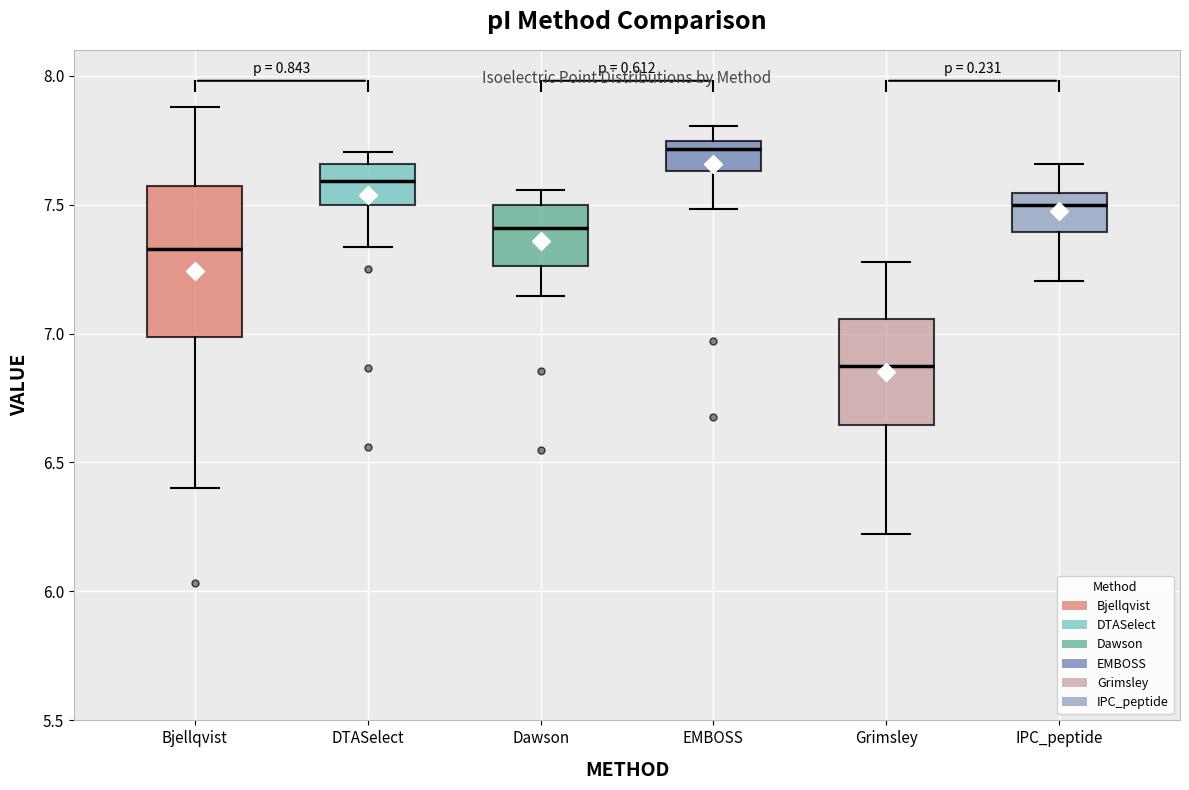

Reading left to right, read every box against the y-axis: the position of its median line, the range the box covers, and the ends of its whiskers. The values are not printed on the chart, so give them approximately, as read against the axis.

Bjellqvist: median 7.35, box 7.00 to 7.55, whiskers 6.40 to 7.90
DTASelect: median 7.60, box 7.50 to 7.65, whiskers 7.35 to 7.70
Dawson: median 7.40, box 7.25 to 7.50, whiskers 7.15 to 7.55
EMBOSS: median 7.70, box 7.65 to 7.75, whiskers 7.50 to 7.80
Grimsley: median 6.90, box 6.65 to 7.05, whiskers 6.20 to 7.30
IPC_peptide: median 7.50, box 7.40 to 7.55, whiskers 7.20 to 7.65